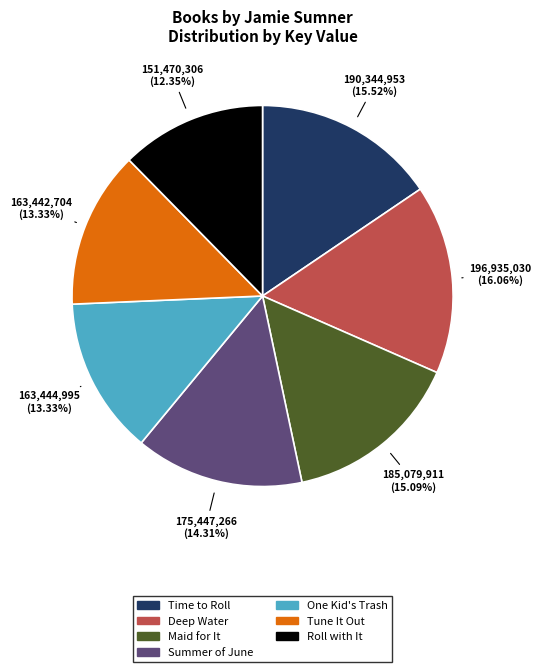

Is it true that Time to Roll is 16% of the pie?

True